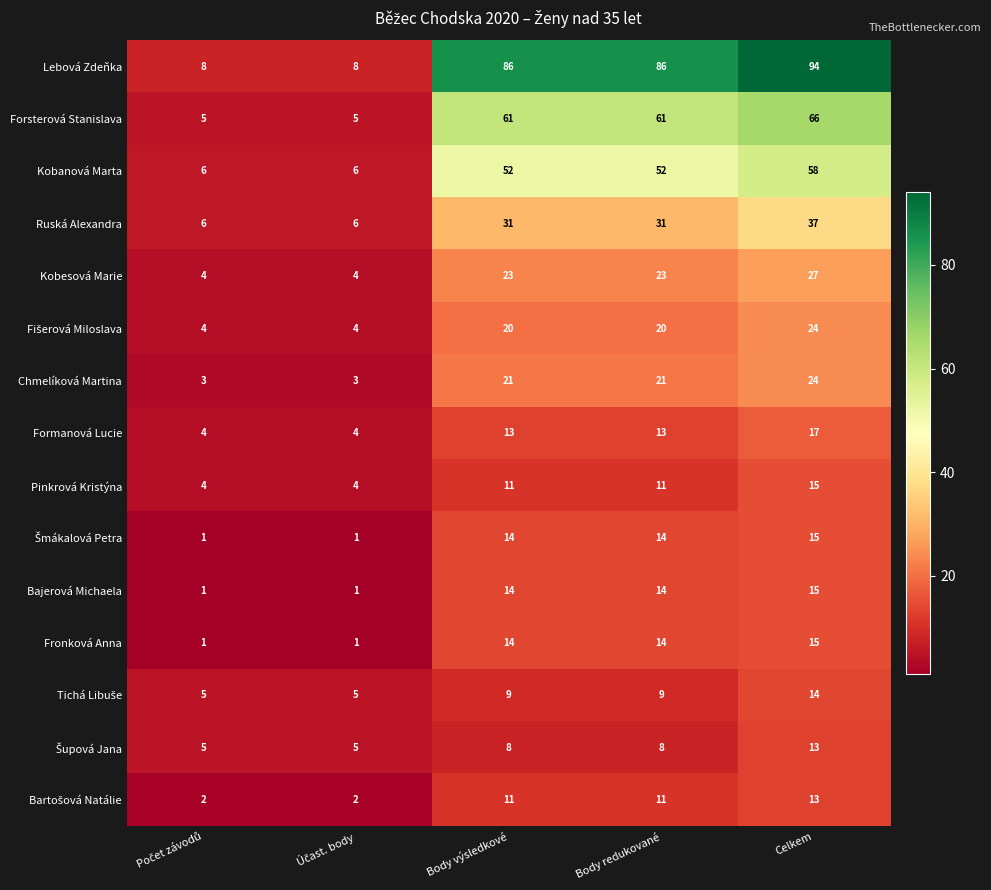

Between Body výsledkové and Celkem, which series saw the biggest shift?

Lebová Zdeňka